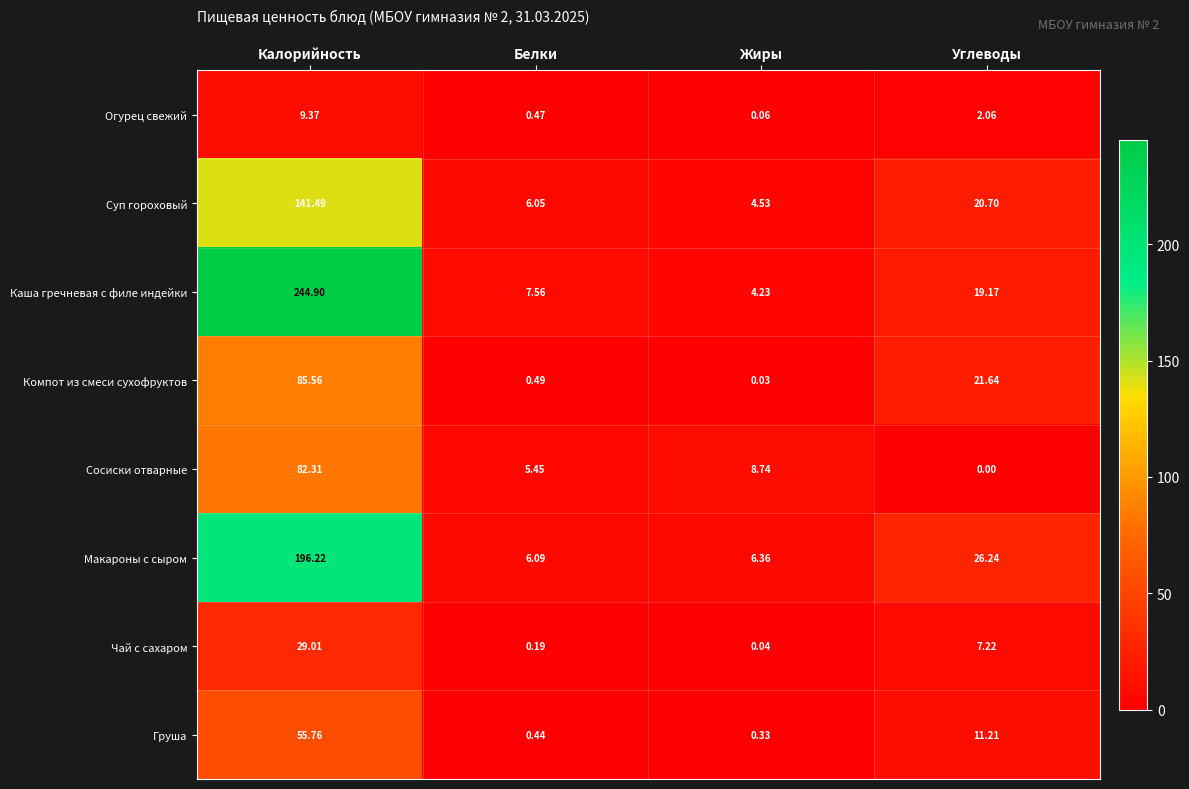

Which series has the widest spread of values?

Каша гречневая с филе индейки